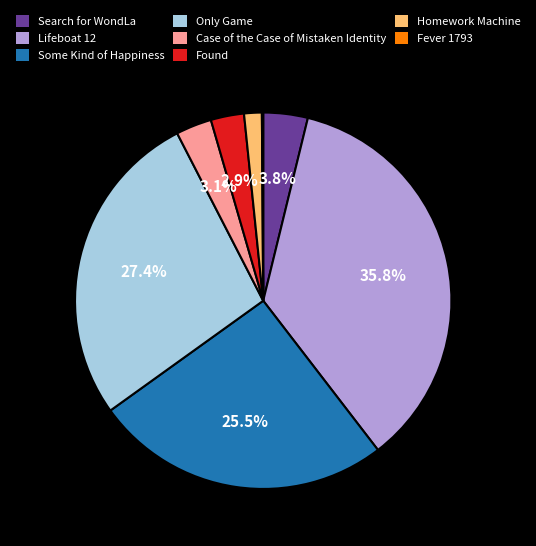

Which category has the biggest portion of the pie?

Lifeboat 12